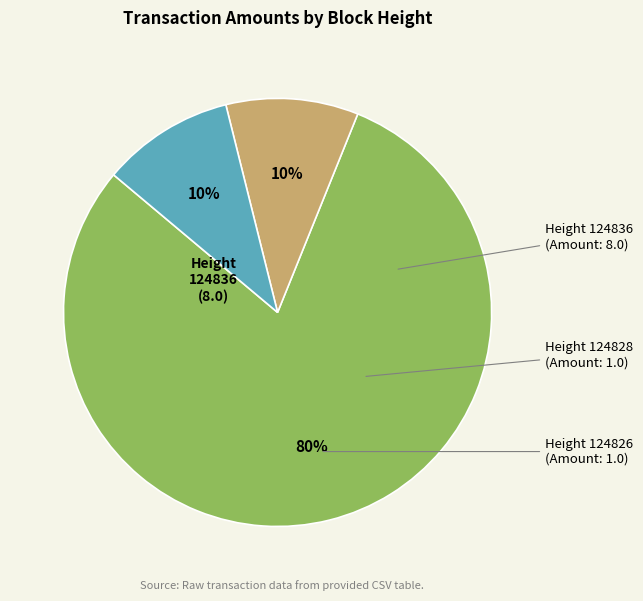

Is there a majority slice in this chart?

Yes